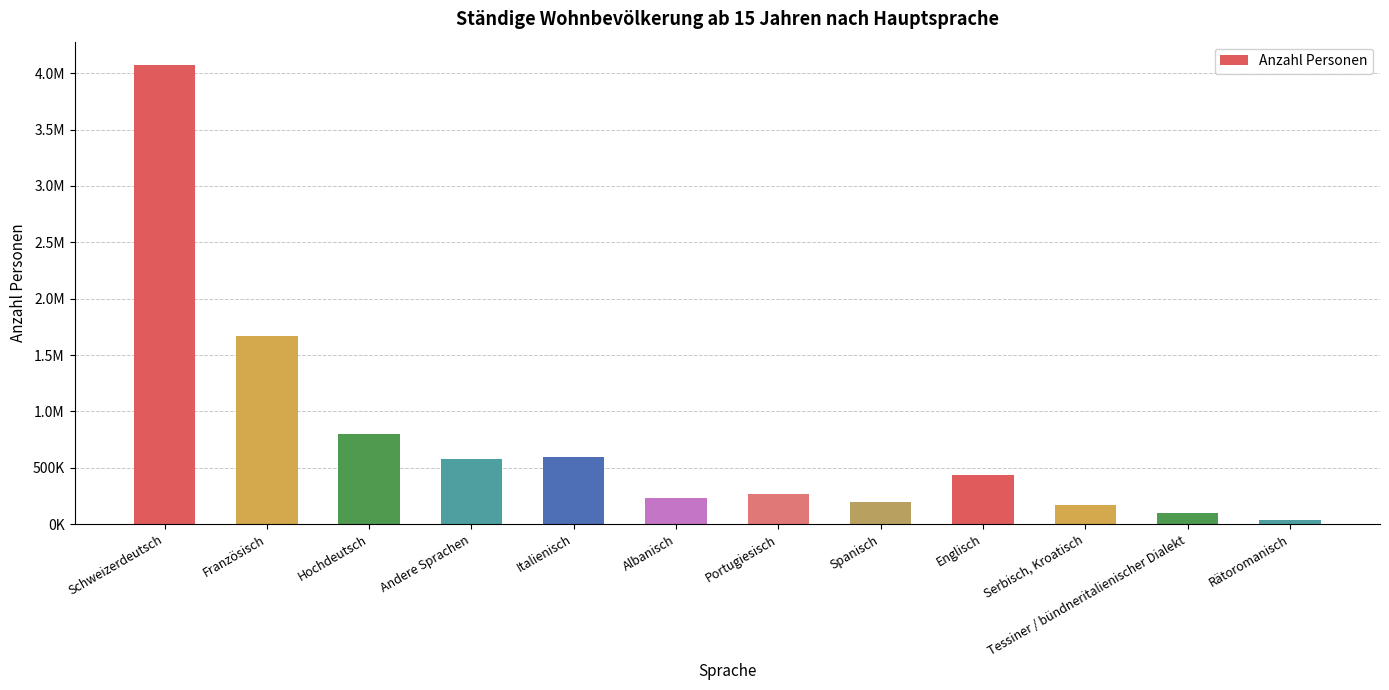

Where does the data first go above 439478?

Schweizerdeutsch